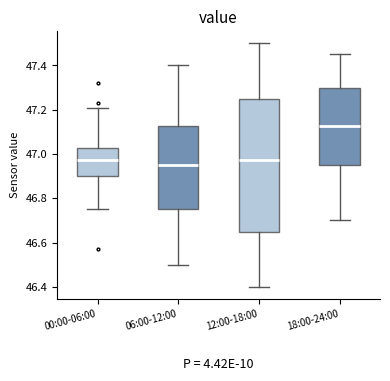

Reading left to right, read every box against the y-axis: the position of its median line, the range the box covers, and the ends of its whiskers. The values are not printed on the chart, so give them approximately, as read against the axis.

00:00-06:00: median 46.98, box 46.90 to 47.02, whiskers 46.76 to 47.22
06:00-12:00: median 46.96, box 46.76 to 47.12, whiskers 46.50 to 47.40
12:00-18:00: median 46.98, box 46.66 to 47.26, whiskers 46.40 to 47.50
18:00-24:00: median 47.12, box 46.96 to 47.30, whiskers 46.70 to 47.46